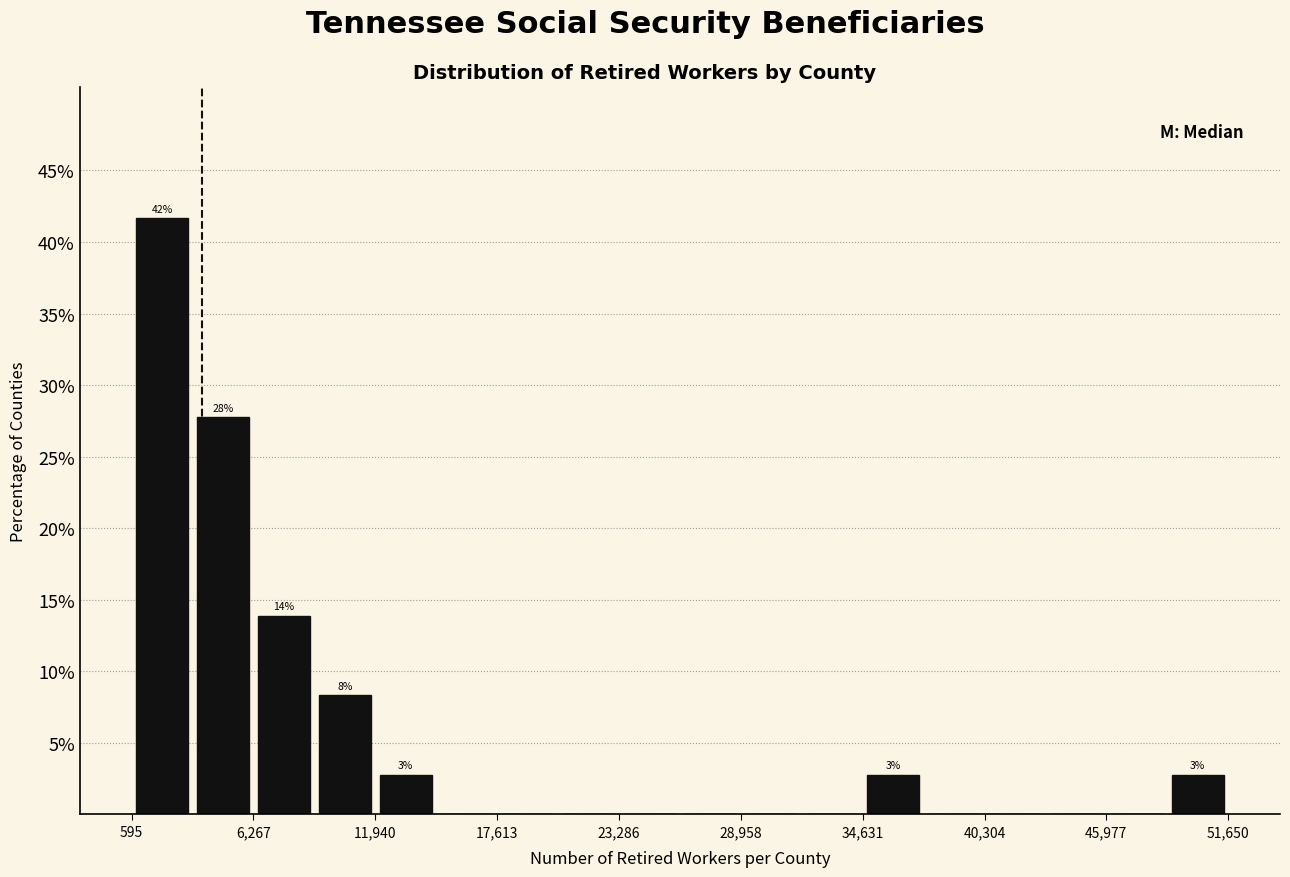

Read against the x-axis, roughly where is the centre of the tallest bar?

2000